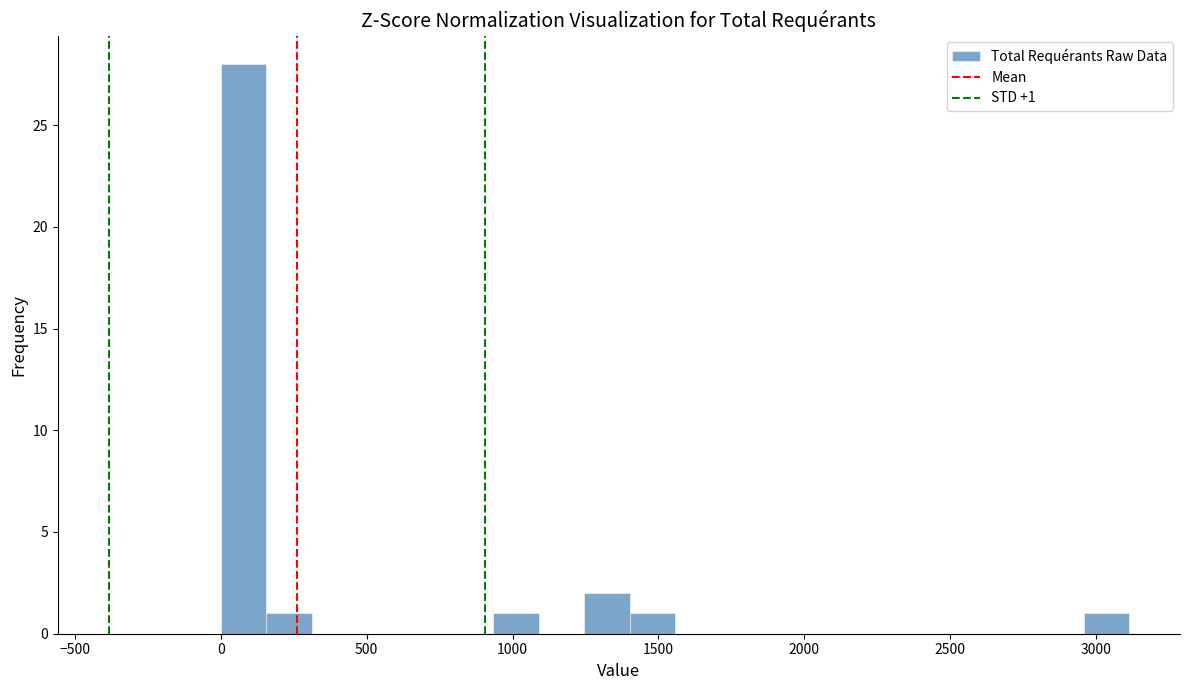

Read against the x-axis, roughly where is the centre of the tallest bar?

100